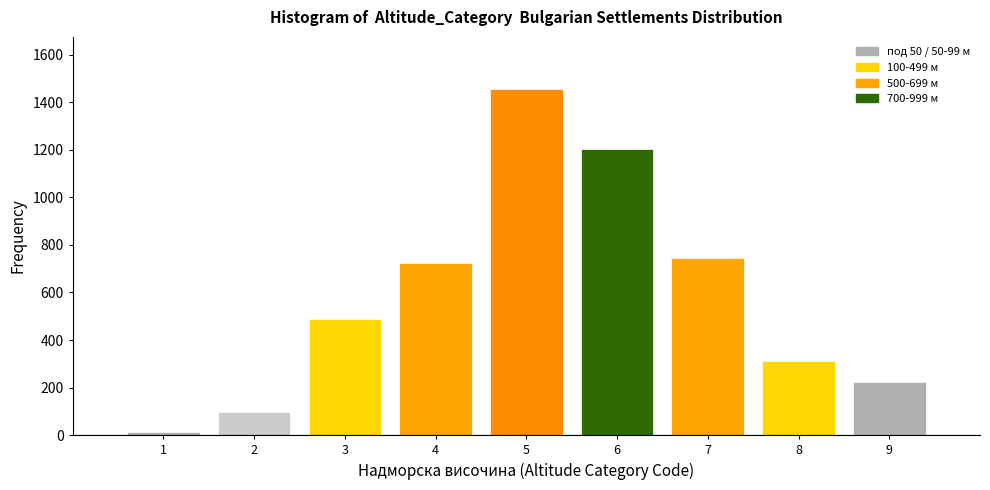

Reading right to left, list all the values displayed in this chart.

9=225	8=312	7=743	6=1203	5=1456	4=723	3=487	2=98	1=12